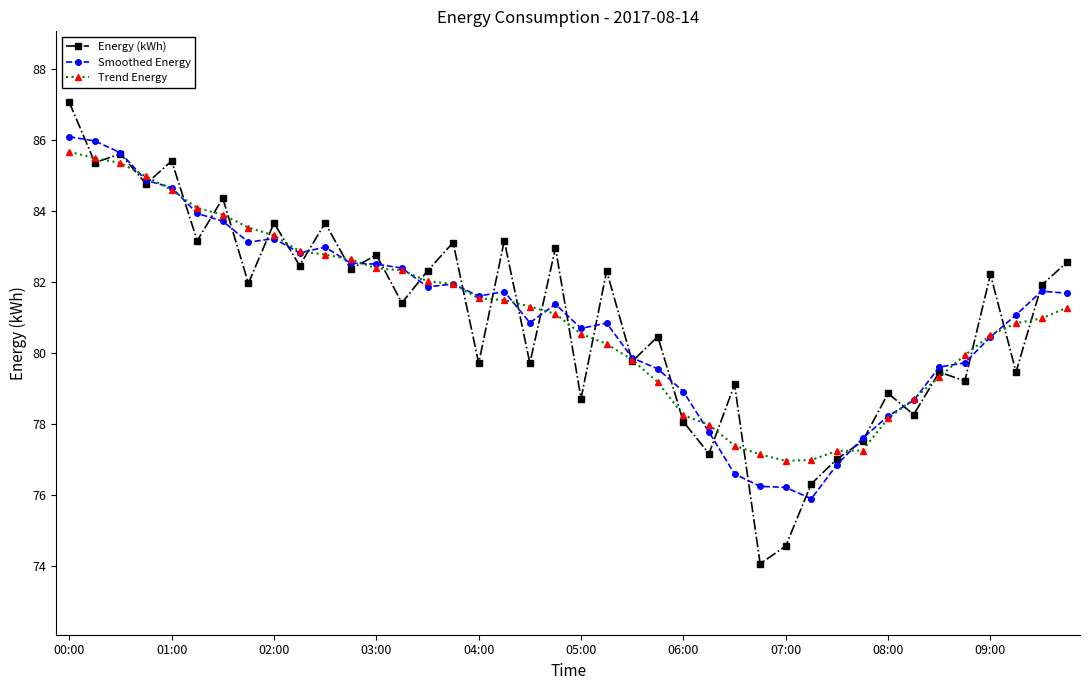

Which series has the largest range (max minus min)?

Energy (kWh)